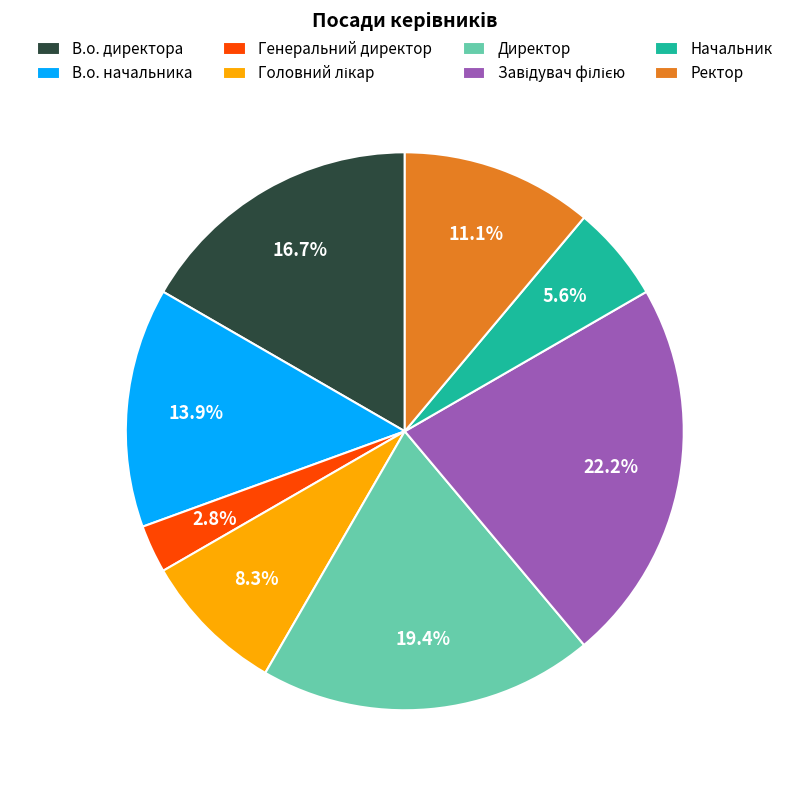

Do Ректор and Начальник together represent more than half of the pie?

No